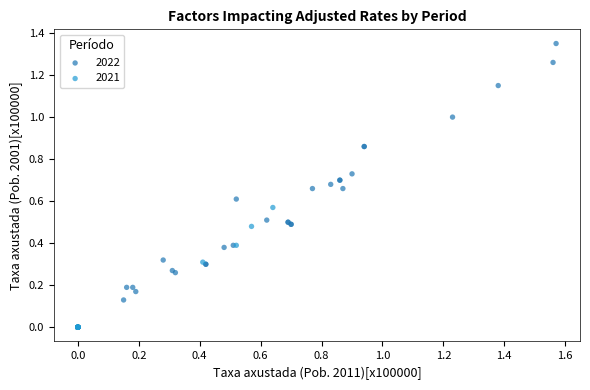

Which series contains the highest Y value?

2022